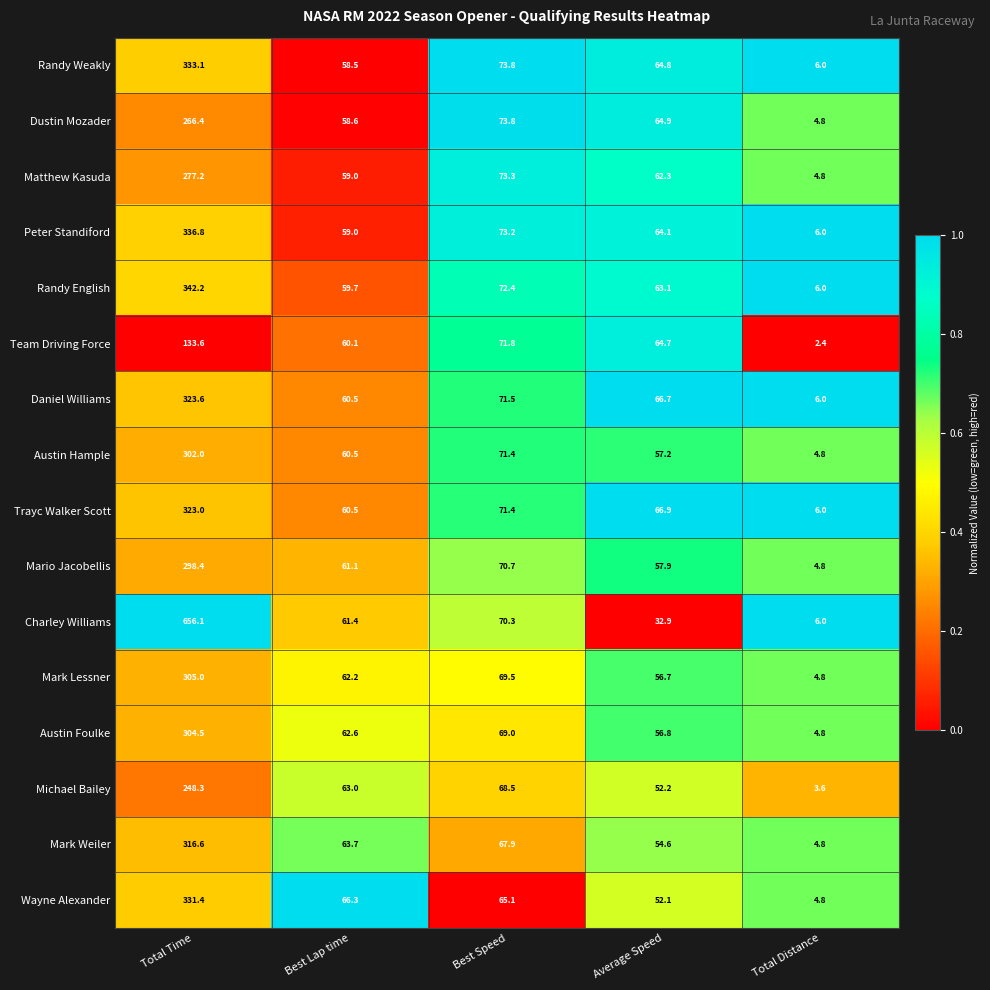

The Mario Jacobellis series shows 7.6 at Total Distance. True or false?

False